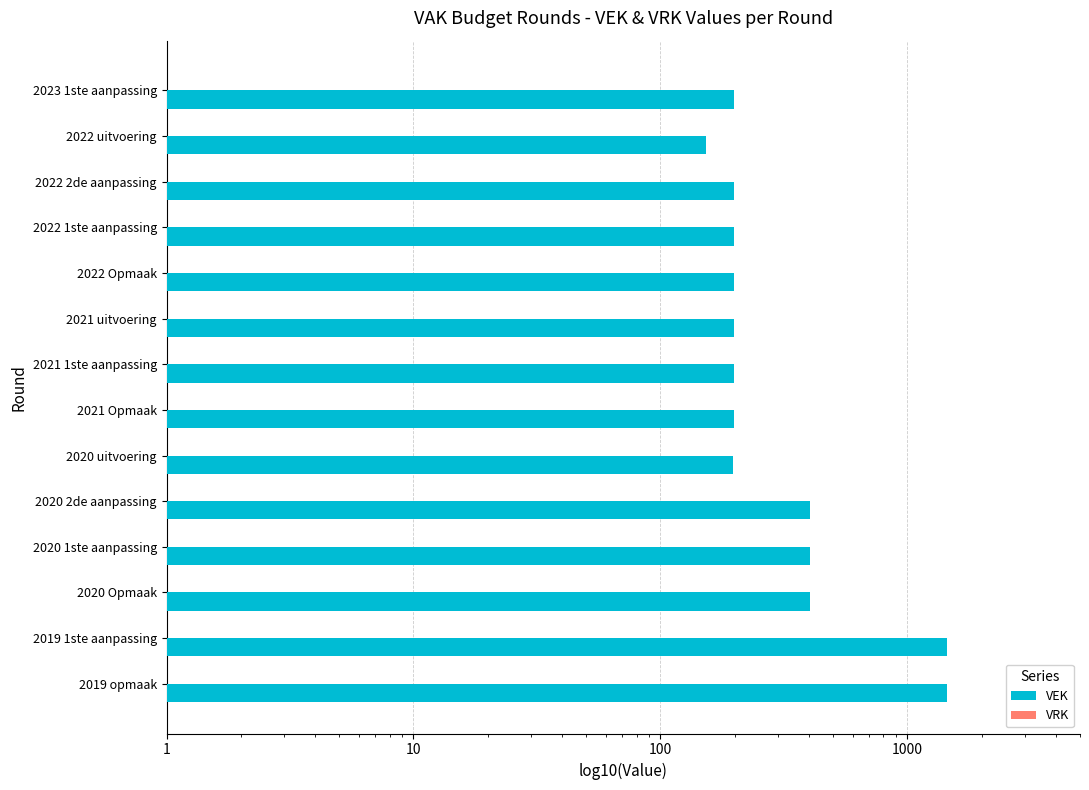

List the series in order of their peak value, highest first.

VEK, VRK